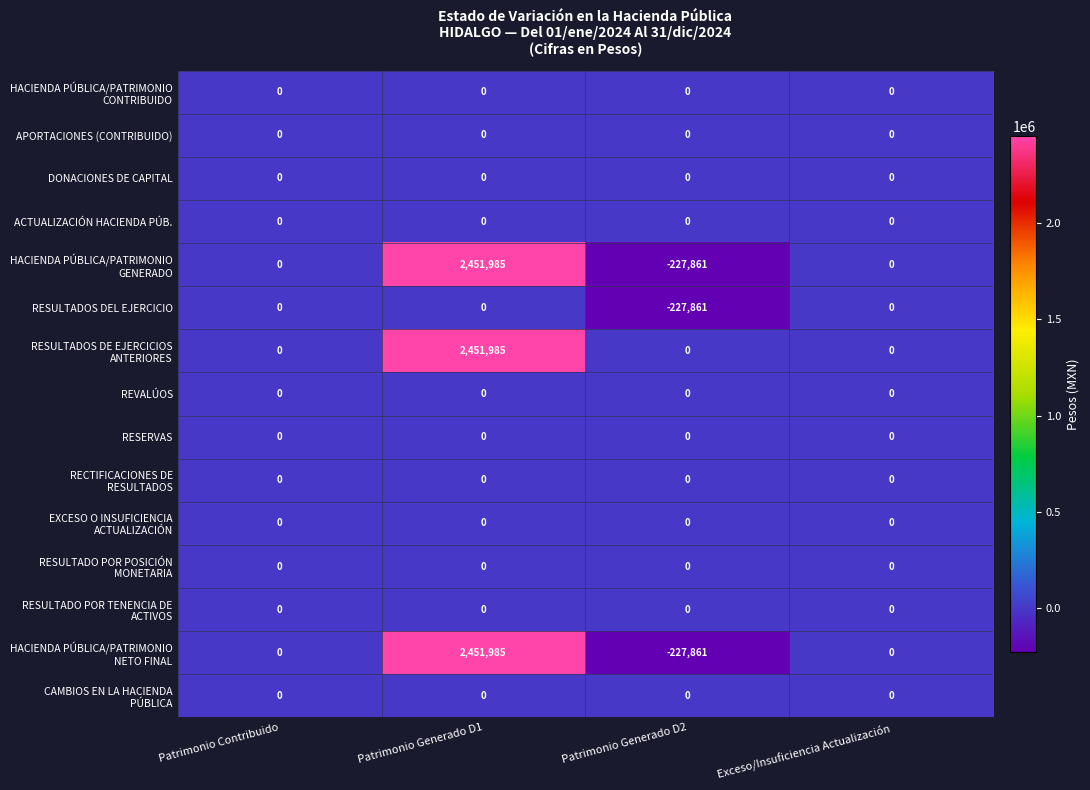

What is the maximum value shown in the chart?

2451985